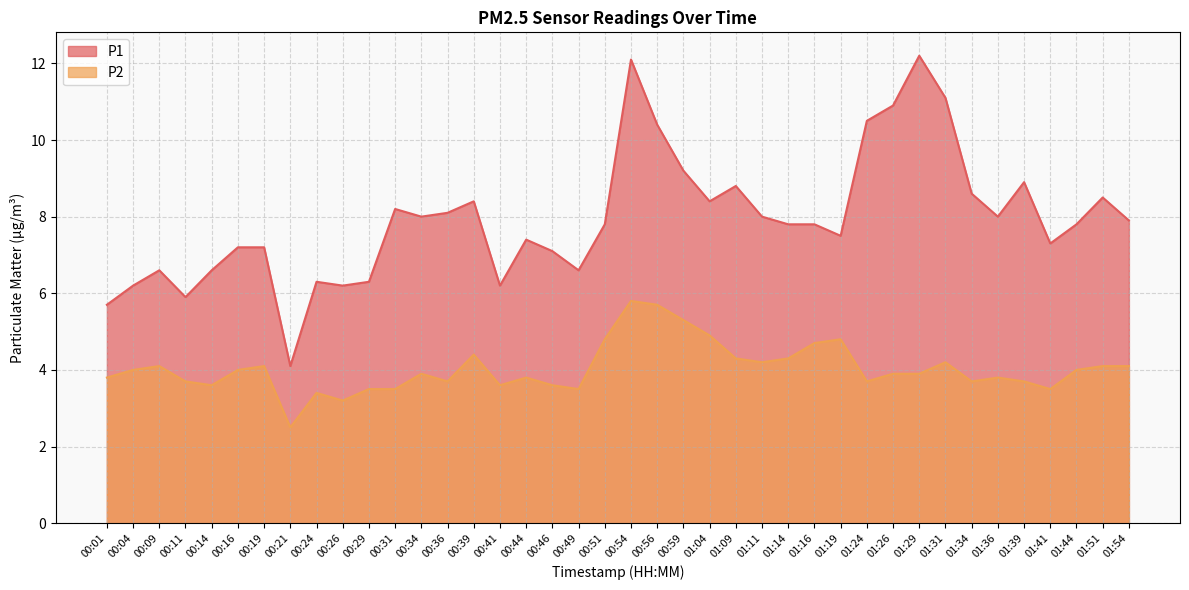

What is the difference between the second highest and second lowest values in the P2 series?

2.5